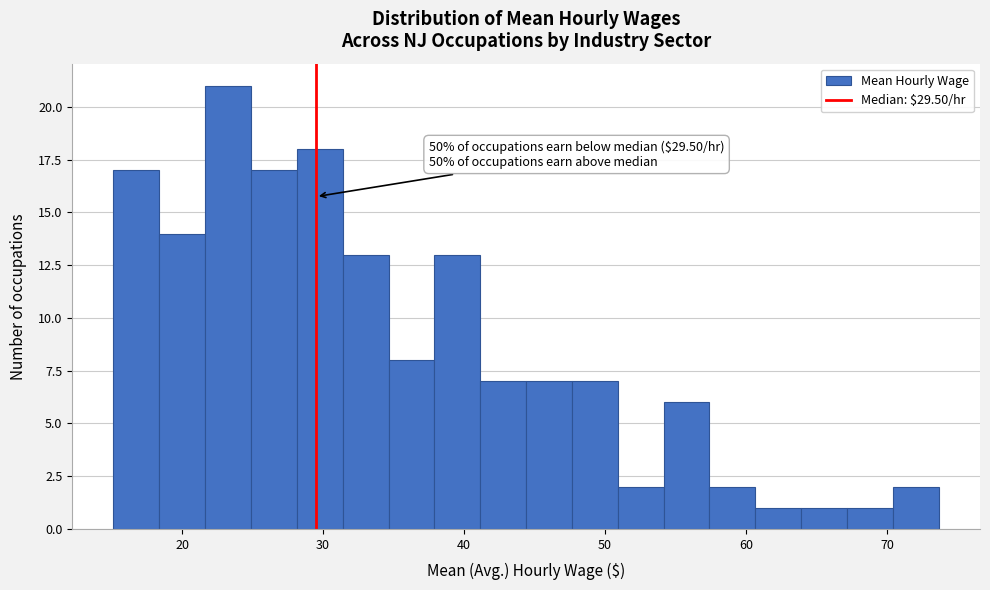

Around what value on the x-axis is the tallest bar? Give the approximate position of its centre, as read against the axis.

23